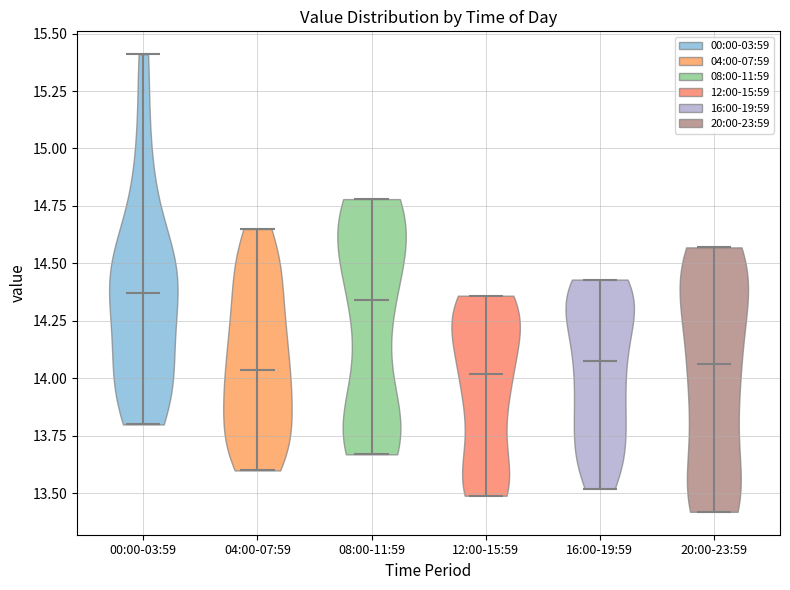

What is the highest point the violin for 08:00-11:59 reaches on the y-axis? The values are not printed on the chart, so give them approximately, as read against the axis.

14.80